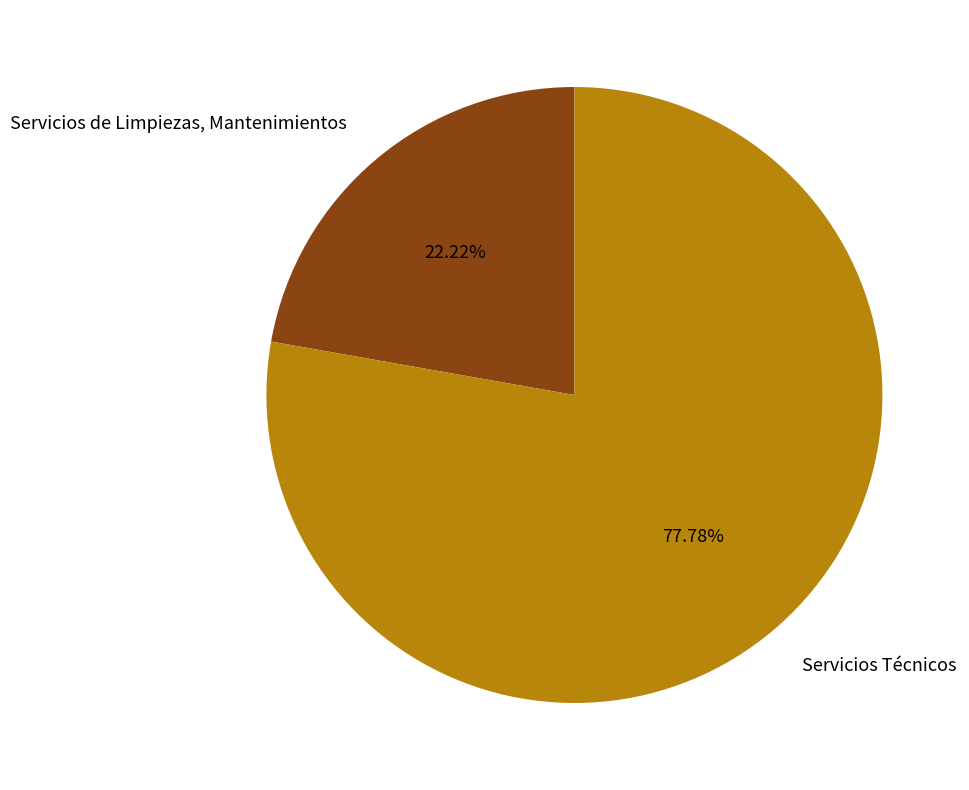

What is the majority slice?

Servicios Técnicos